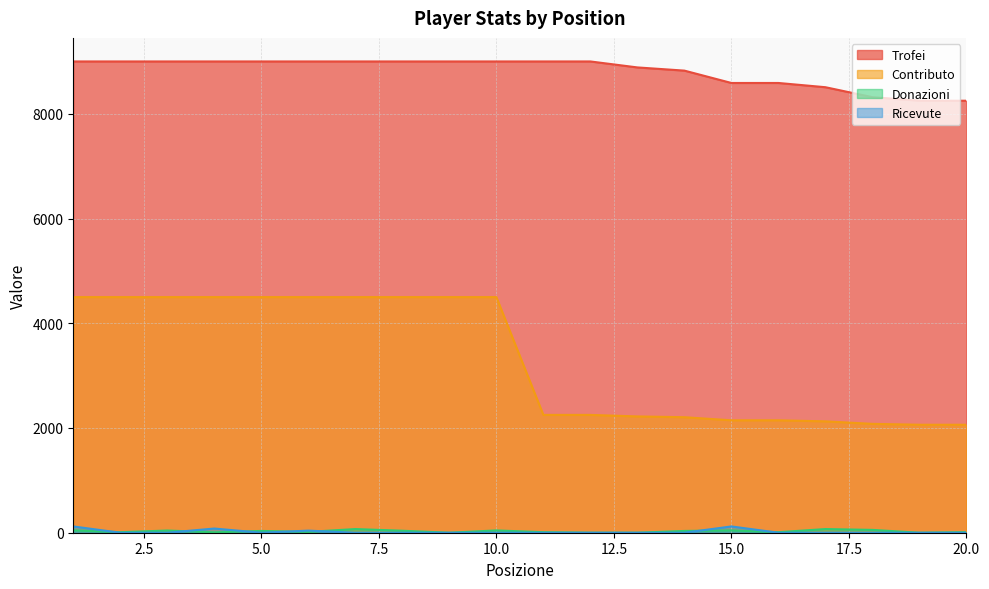

What is the highest value of the Contributo series?

4500